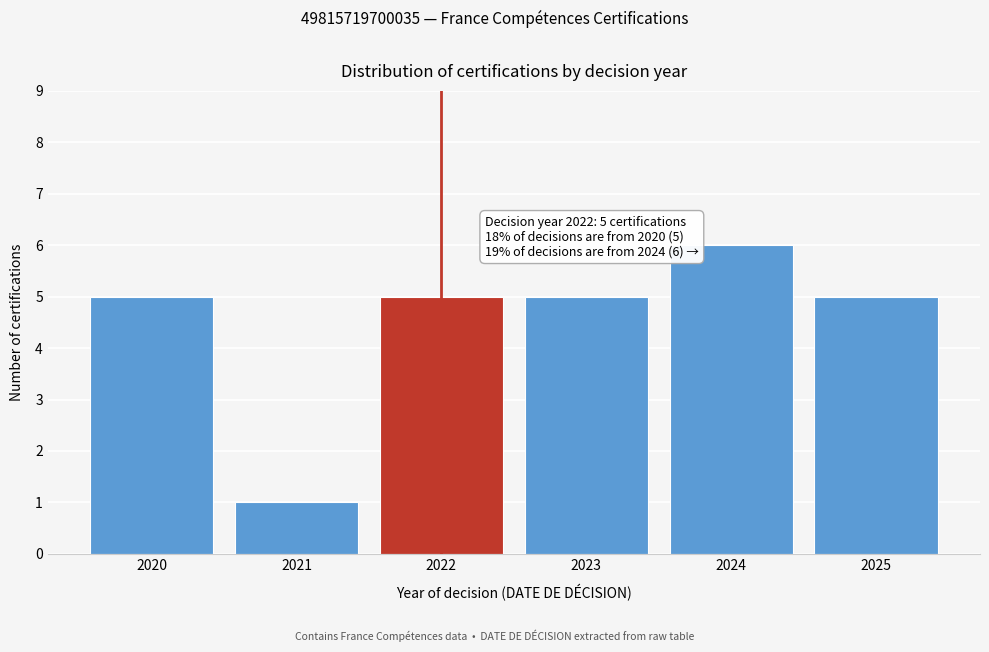

Reading right to left, what are all the values shown in this chart?

2025=5	2024=6	2023=5	2022=5	2021=1	2020=5